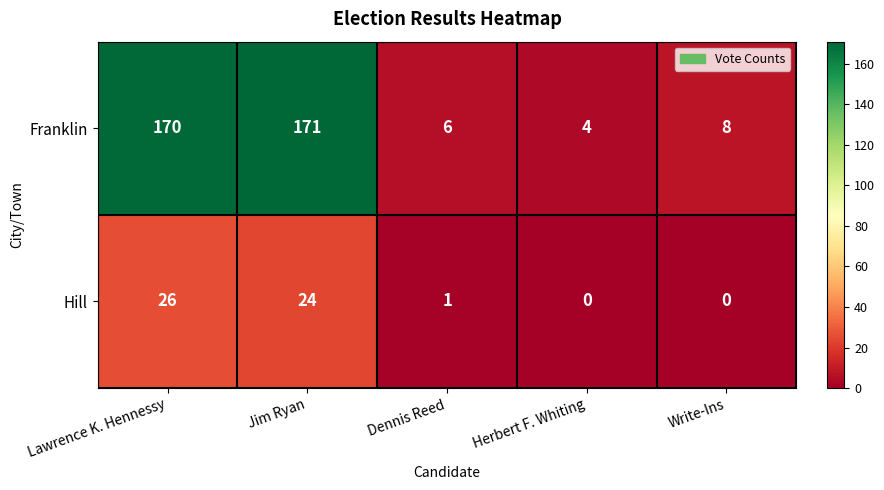

What is the difference between the Franklin values at Lawrence K. Hennessy and Herbert F. Whiting?

166